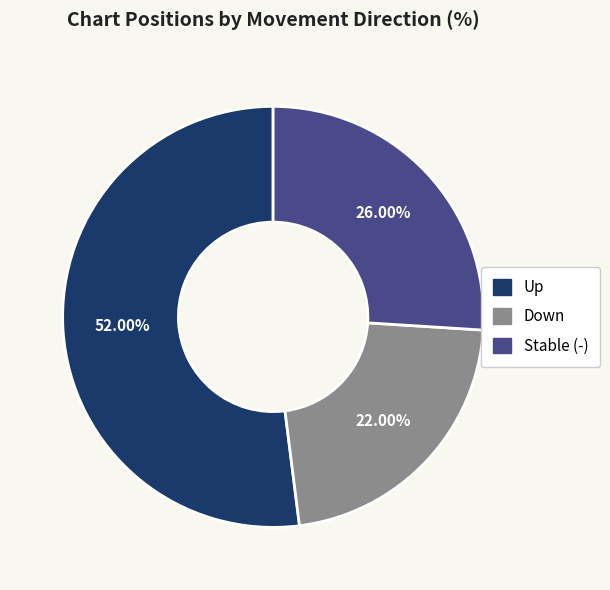

To the nearest percent, what is the difference between the largest and smallest slice percentages?

30%